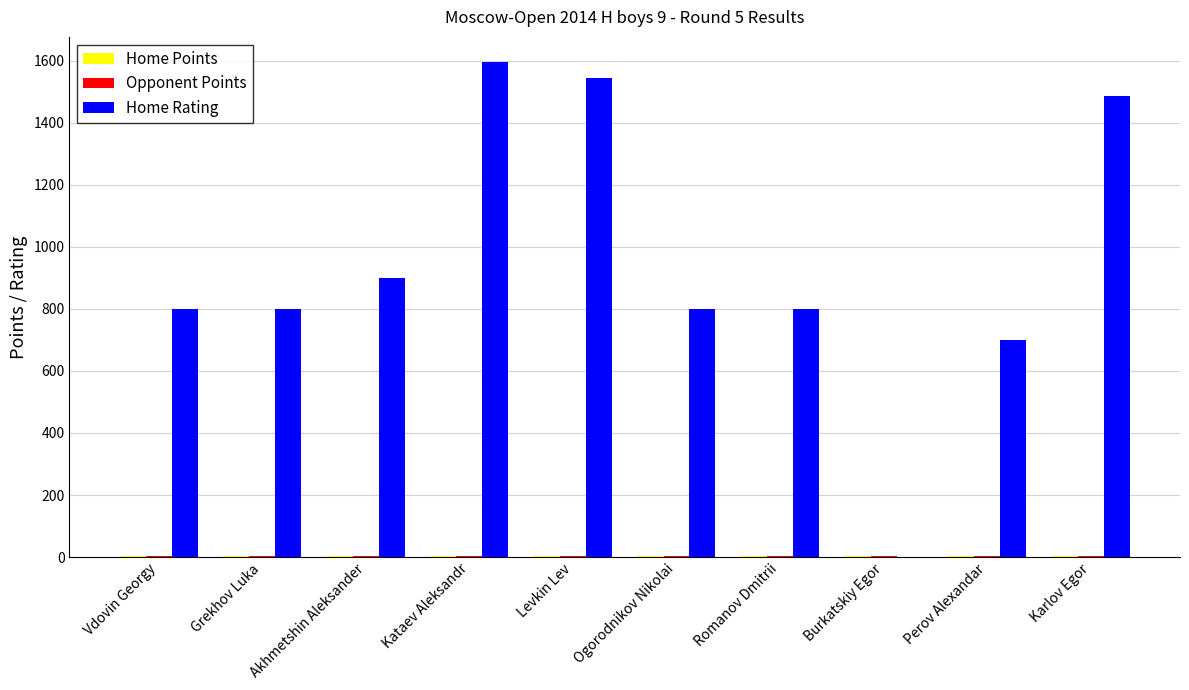

What is the total value across all series at Vdovin Georgy?

808.0